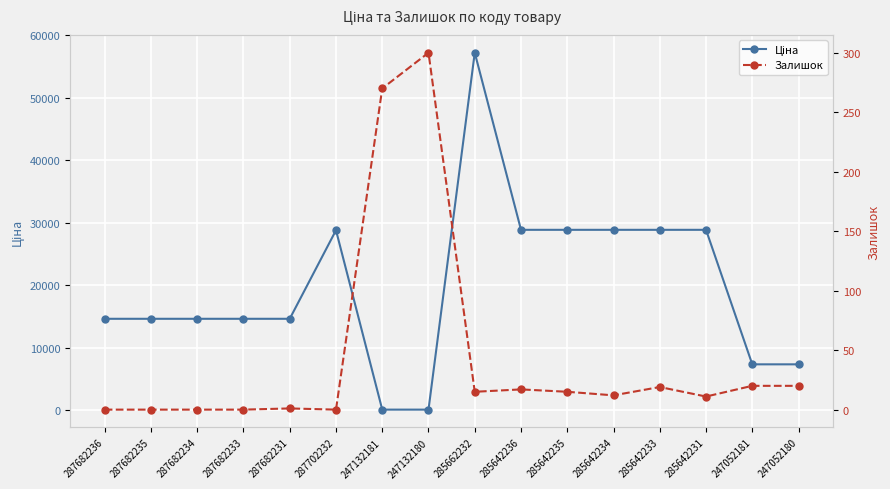

Rank the series by their average value, from lowest to highest.

Залишок, Ціна